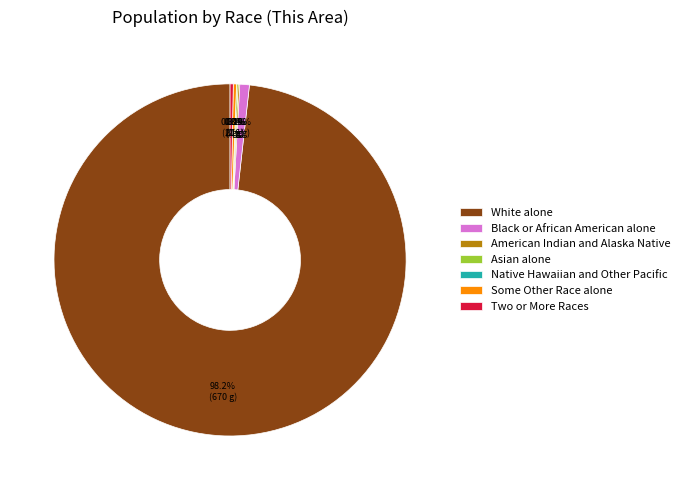

Rank the categories by value from lowest to highest.

Native Hawaiian and Other Pacific, American Indian and Alaska Native, Asian alone, Some Other Race alone, Two or More Races, Black or African American alone, White alone